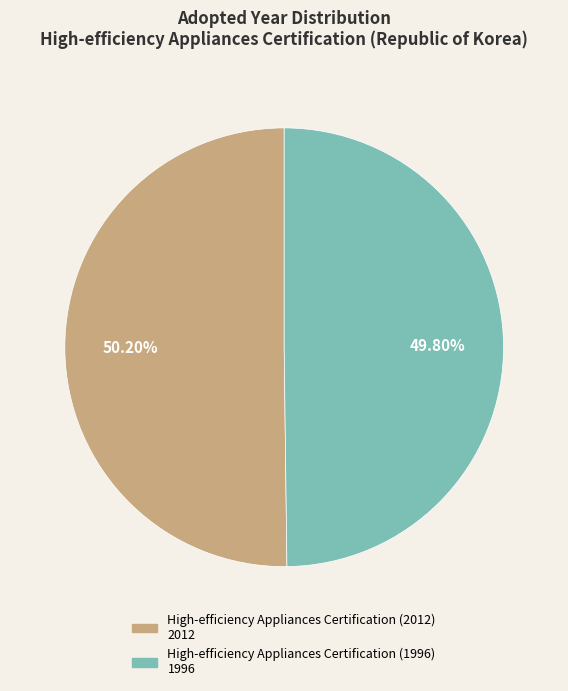

Approximately how many times larger is the value at High-efficiency Appliances Certification (2012) compared to High-efficiency Appliances Certification (1996)?

1.0